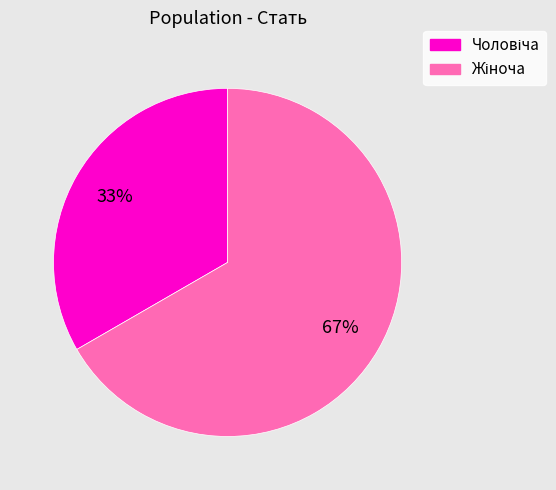

To the nearest percent, what is the average slice percentage?

50%